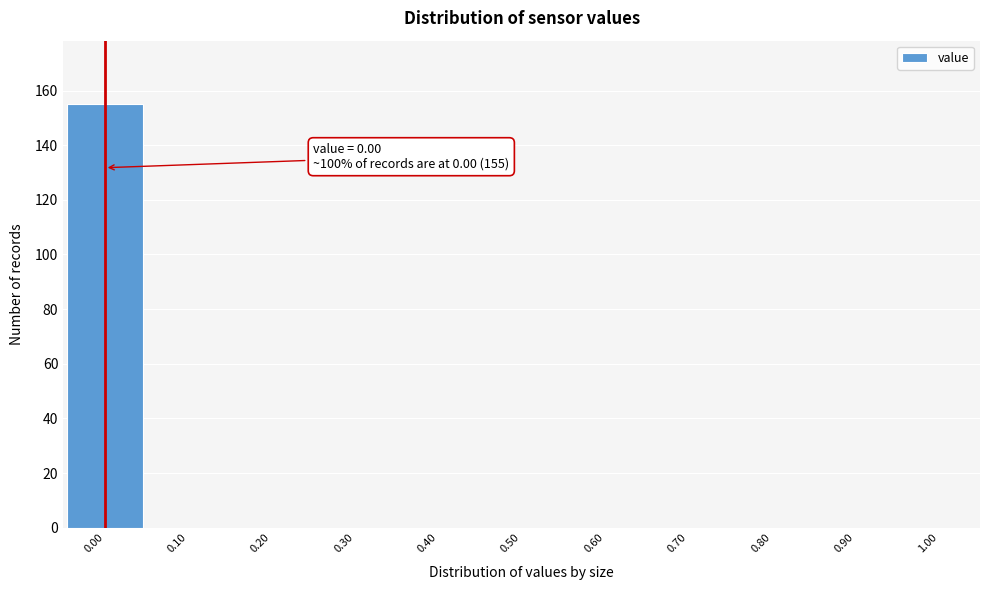

Which range on the x-axis has the tallest bar?

-0.05 to 0.05